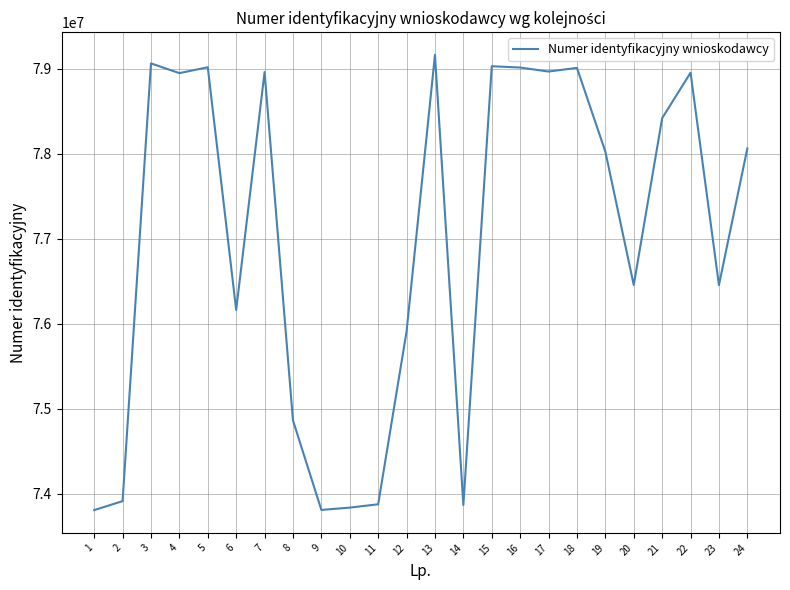

What is the difference between the values at 1 and 4?

5138050